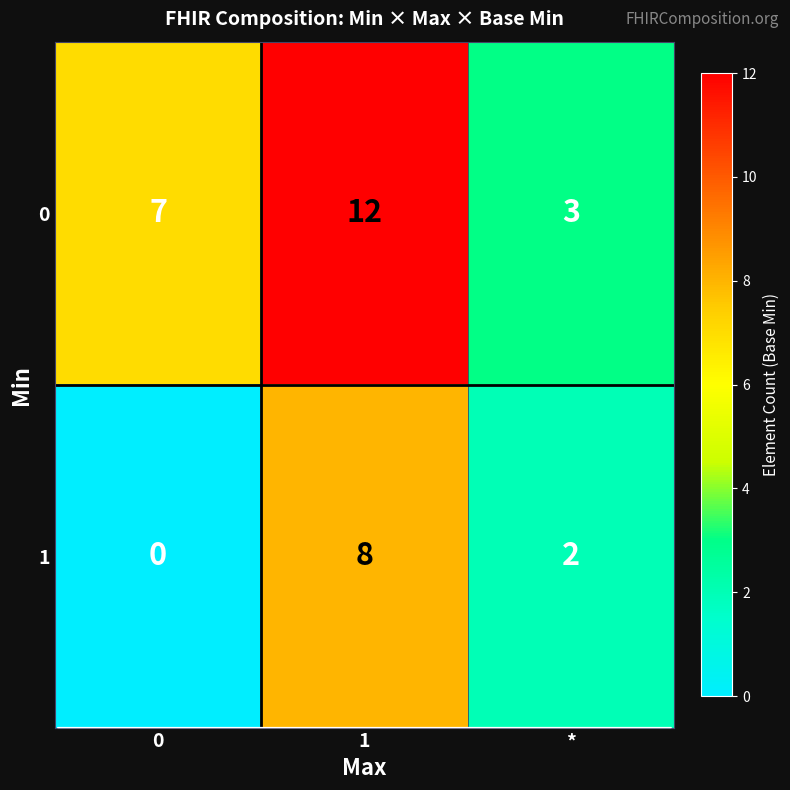

Rank the series by their maximum value, from lowest to highest.

1, 0